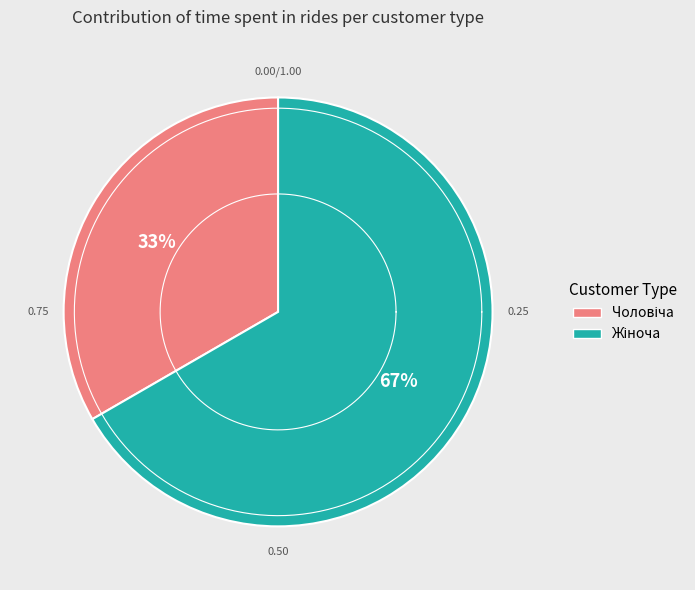

Which has a higher value, Чоловіча or Жіноча?

Жіноча